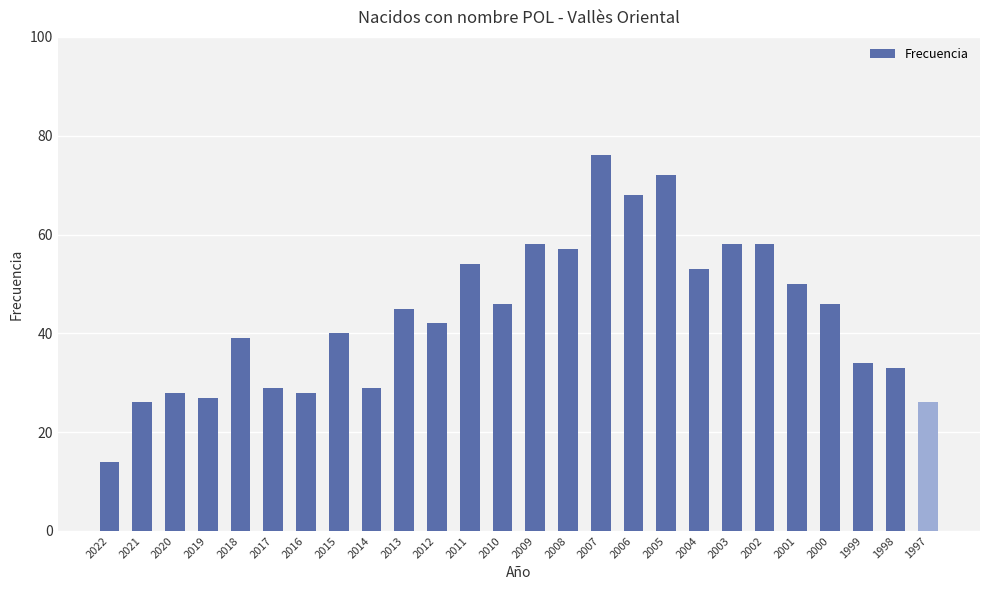

What is the maximum value shown in the chart?

76